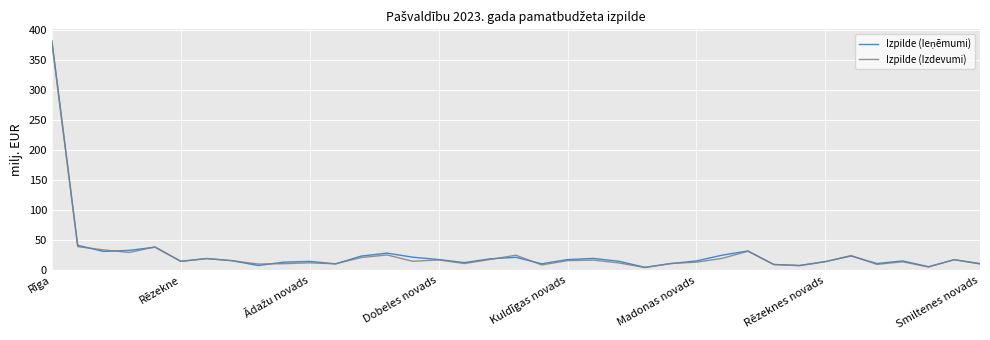

What is the maximum value shown in the chart?

382.8